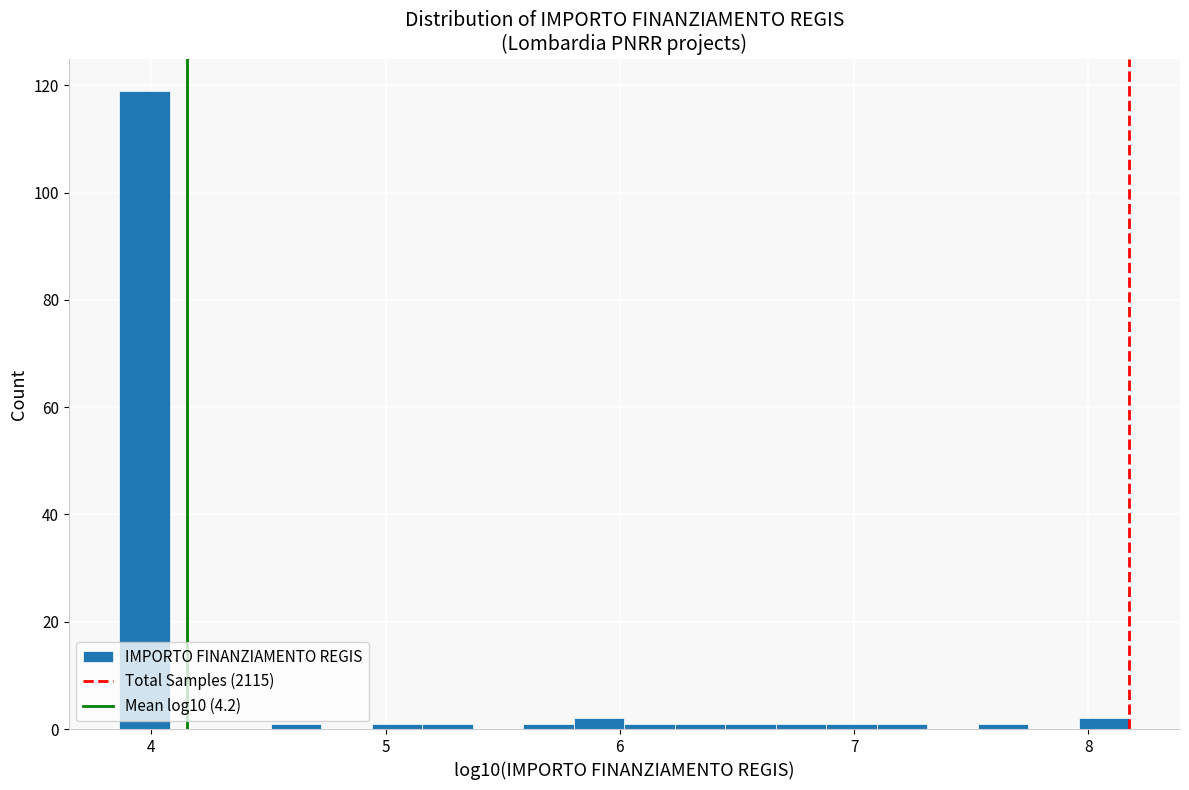

Read against the x-axis, roughly where is the centre of the tallest bar?

4.0